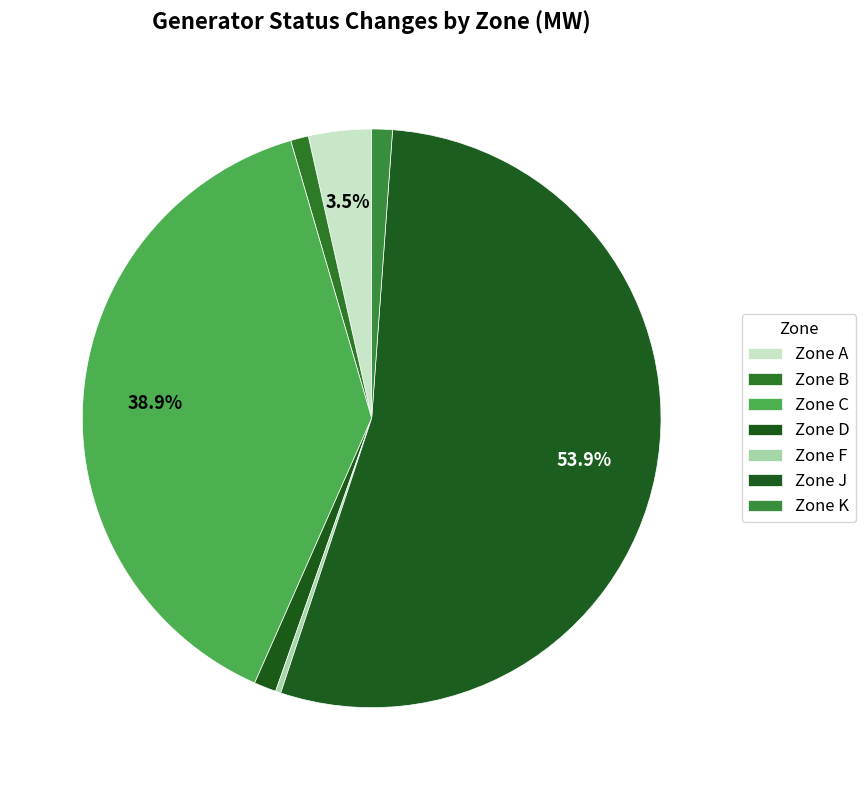

How many slices are in this pie chart?

7